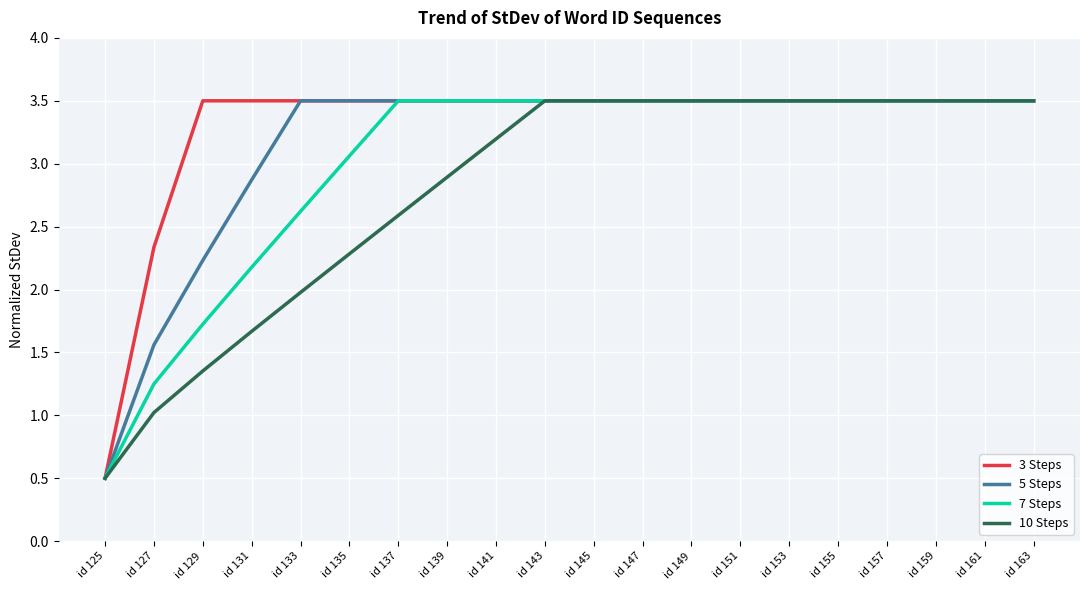

What is the total value across all series at id 133?

11.6